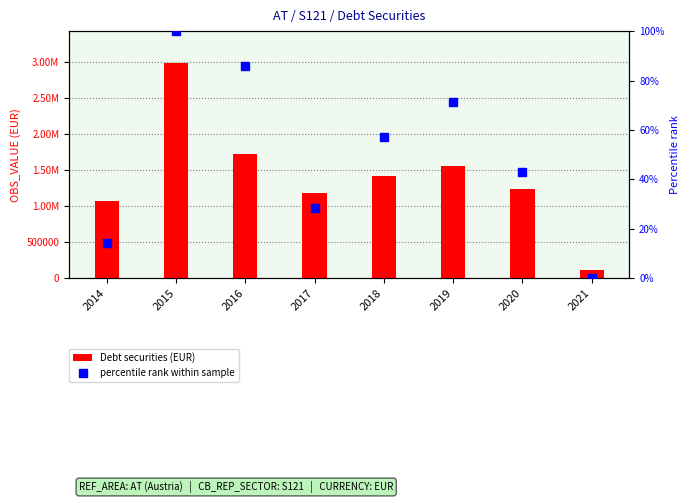

True or false: Debt securities (EUR) has a value of 1722526.0 at 2016.

True